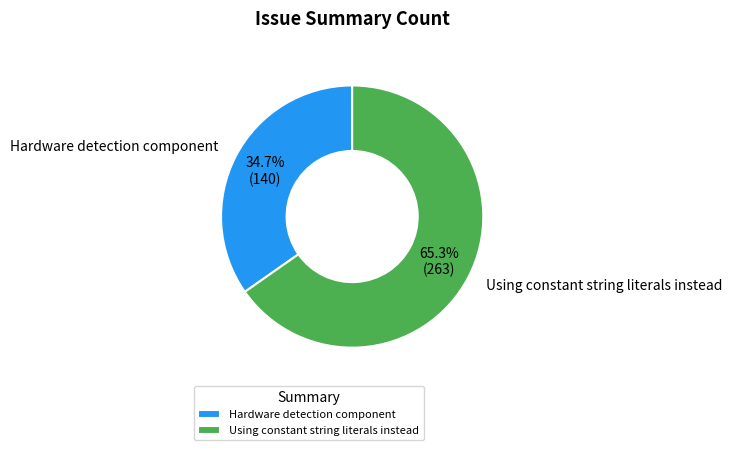

To the nearest percent, what is the difference between the largest and smallest slice percentages?

31%